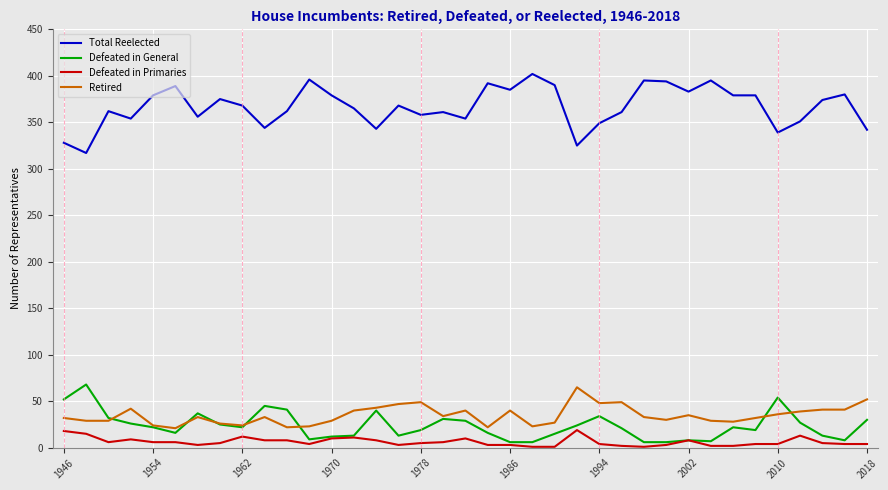

Which series has the widest spread of values?

Total Reelected